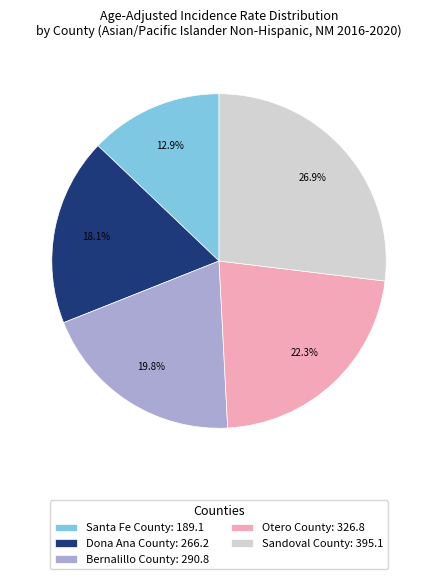

Does any single category account for the majority?

No